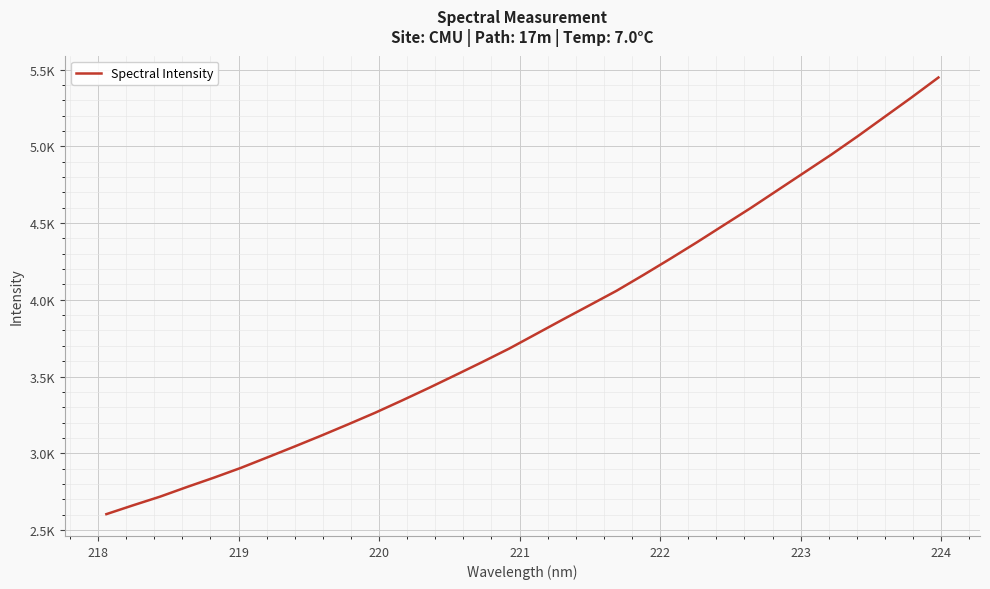

Does the chart have visible grid lines?

Yes